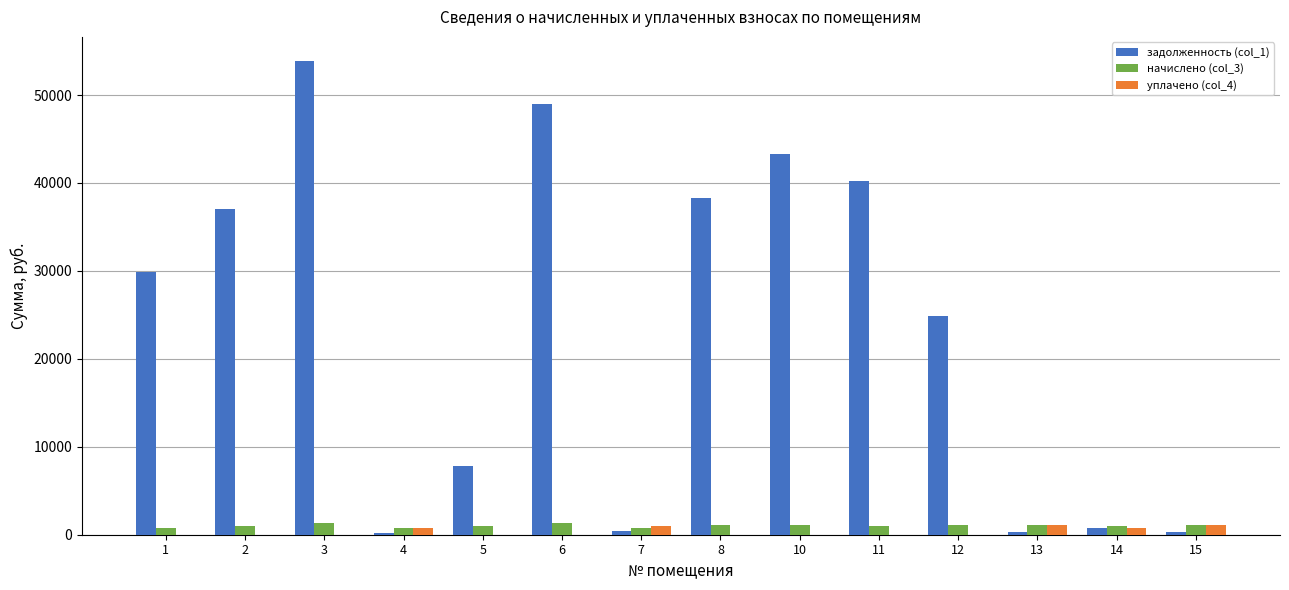

What are all the series names shown in the legend?

задолженность (col_1), начислено (col_3), уплачено (col_4)